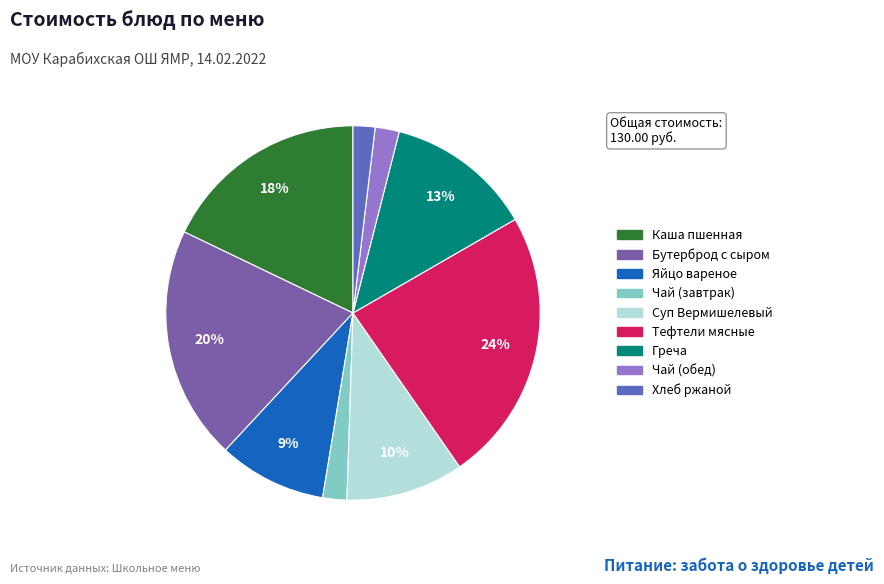

To the nearest percent, what is the average slice percentage?

11%